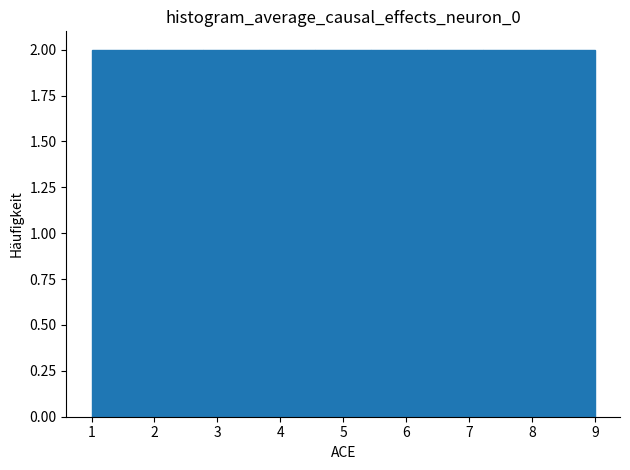

What is the height of the bar covering 6.3 to 7.2 on the x-axis? Neither the bar edges nor the heights are printed on the chart, so give them approximately, as read against the axes.

2